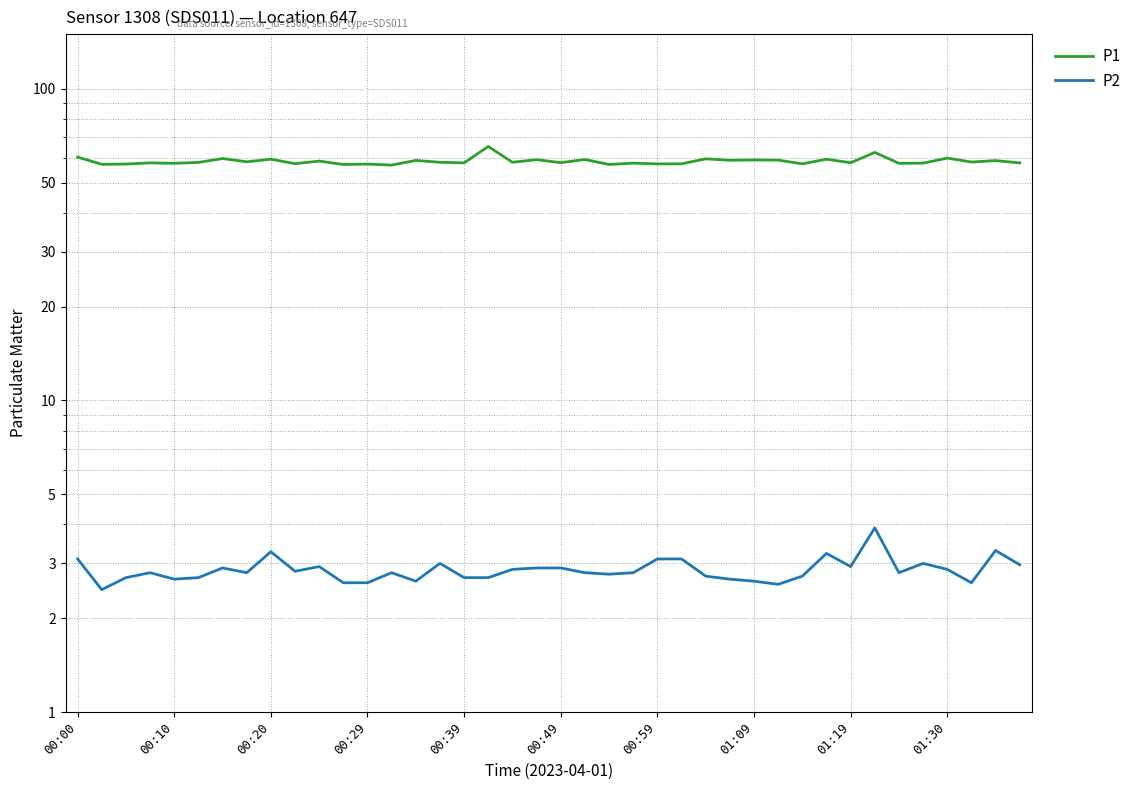

What is the spread (max minus min) of values at 22?

54.5